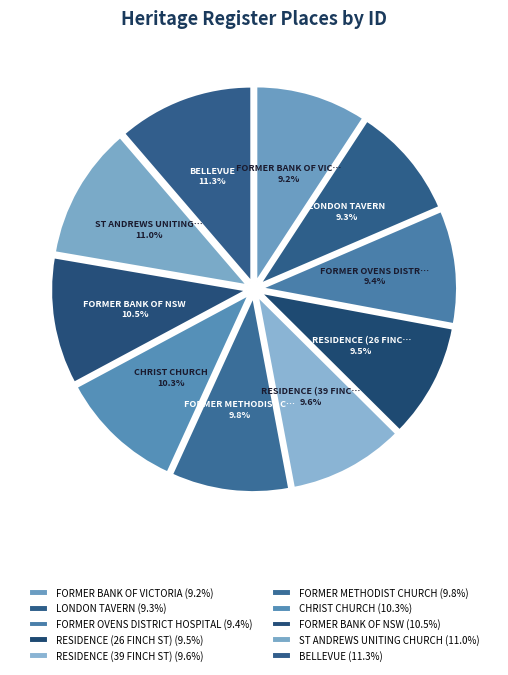

To the nearest percent, what percentage of the pie is FORMER BANK OF VICTORIA?

9%